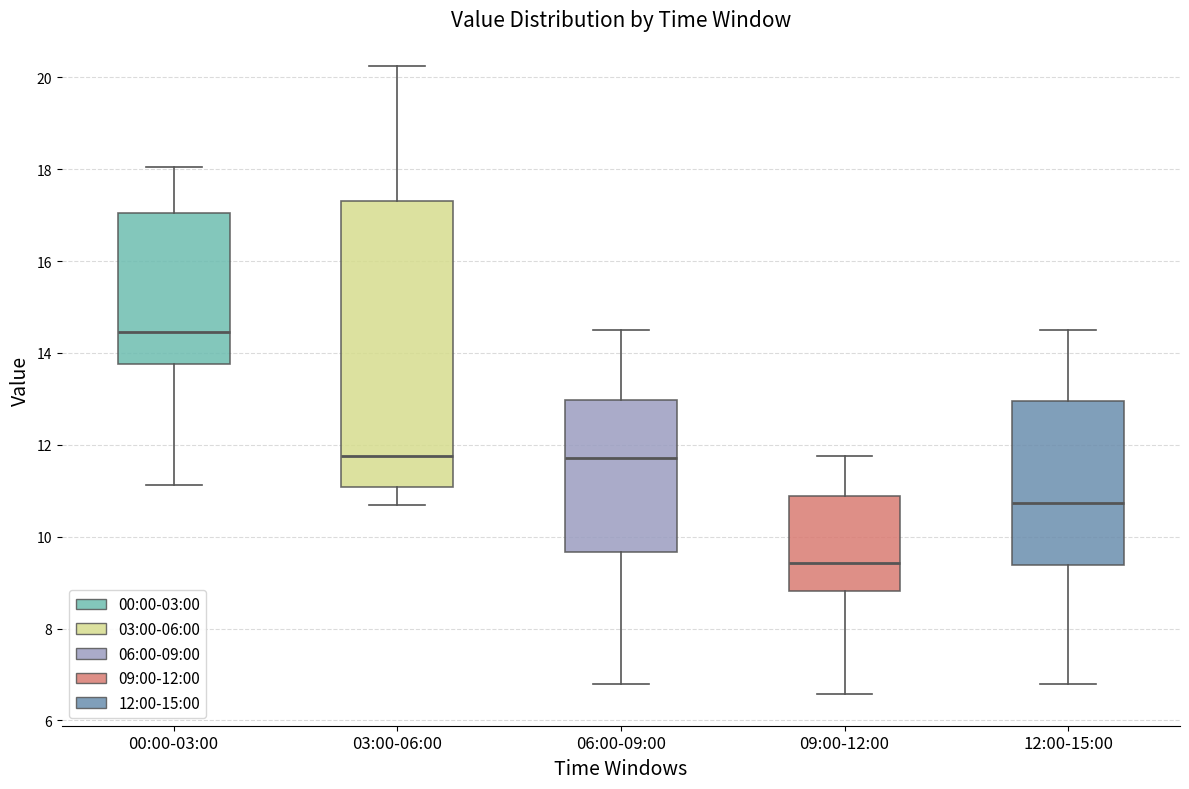

Which box has the lowest median line?

09:00-12:00